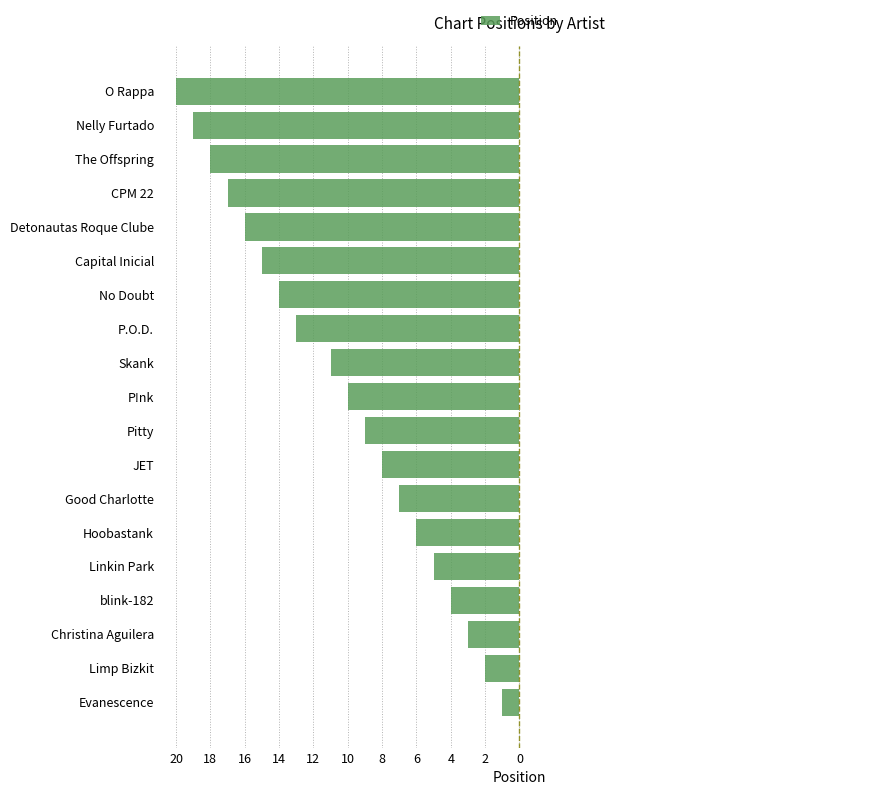

Does the chart contain any negative values?

Yes